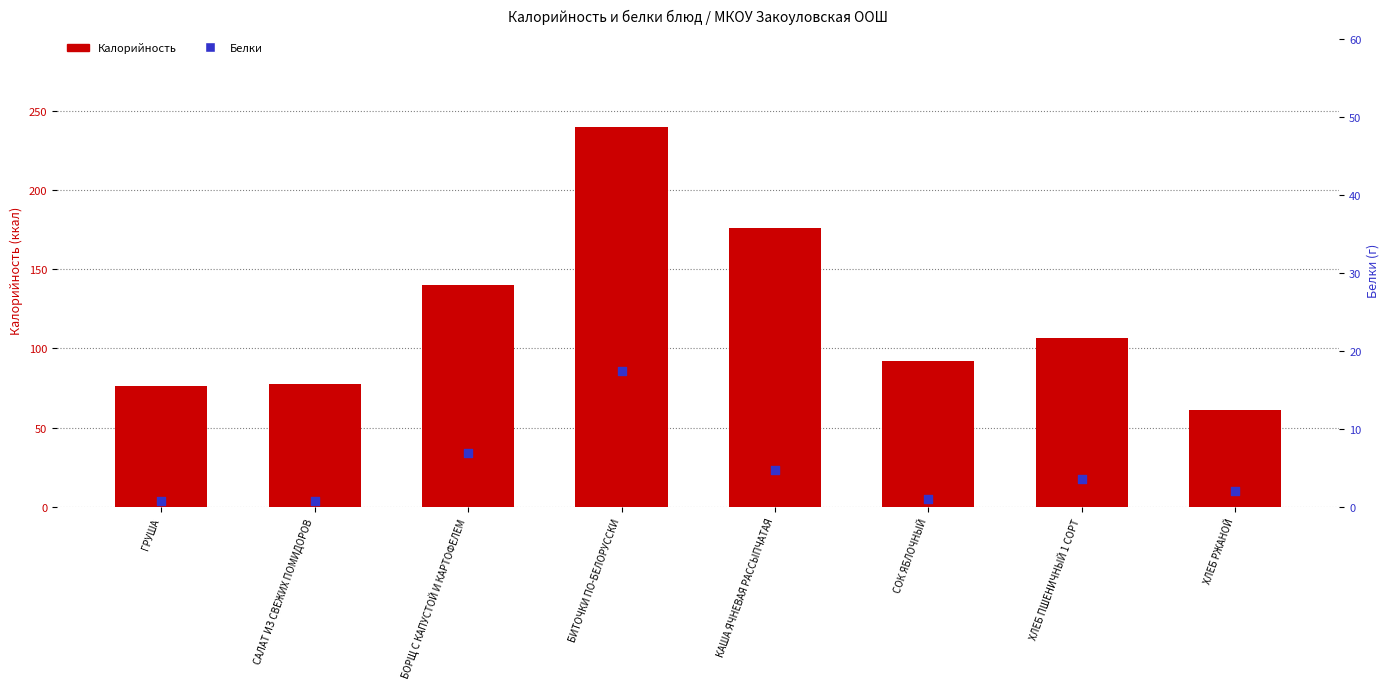

Which series contains the lowest Y value?

Белки